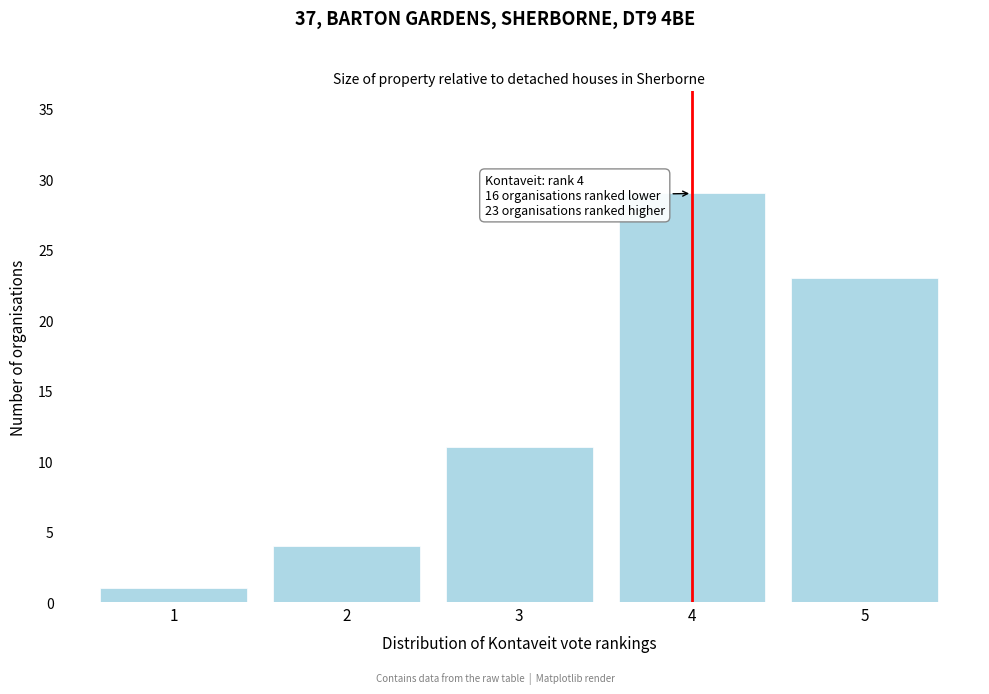

Reading left to right, list all the values displayed in this chart.

1	4	11	29	23